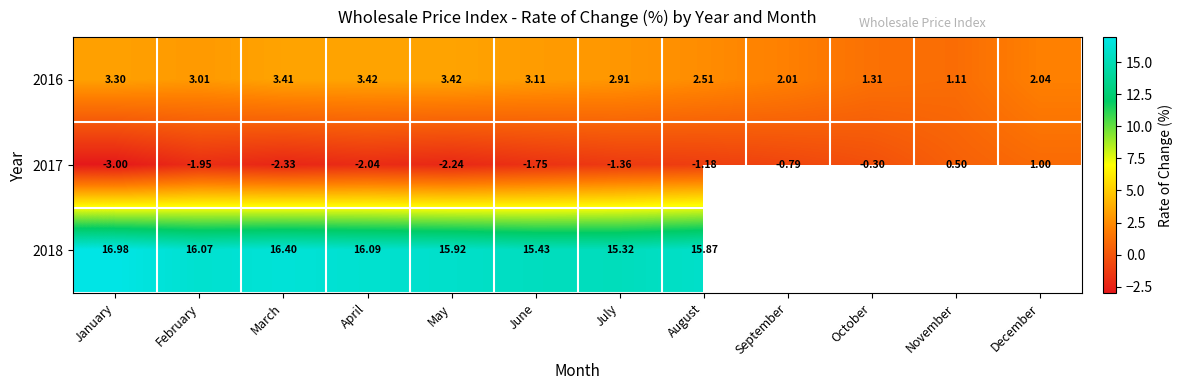

True or false: 2016 has a value of 4.9 at February.

False